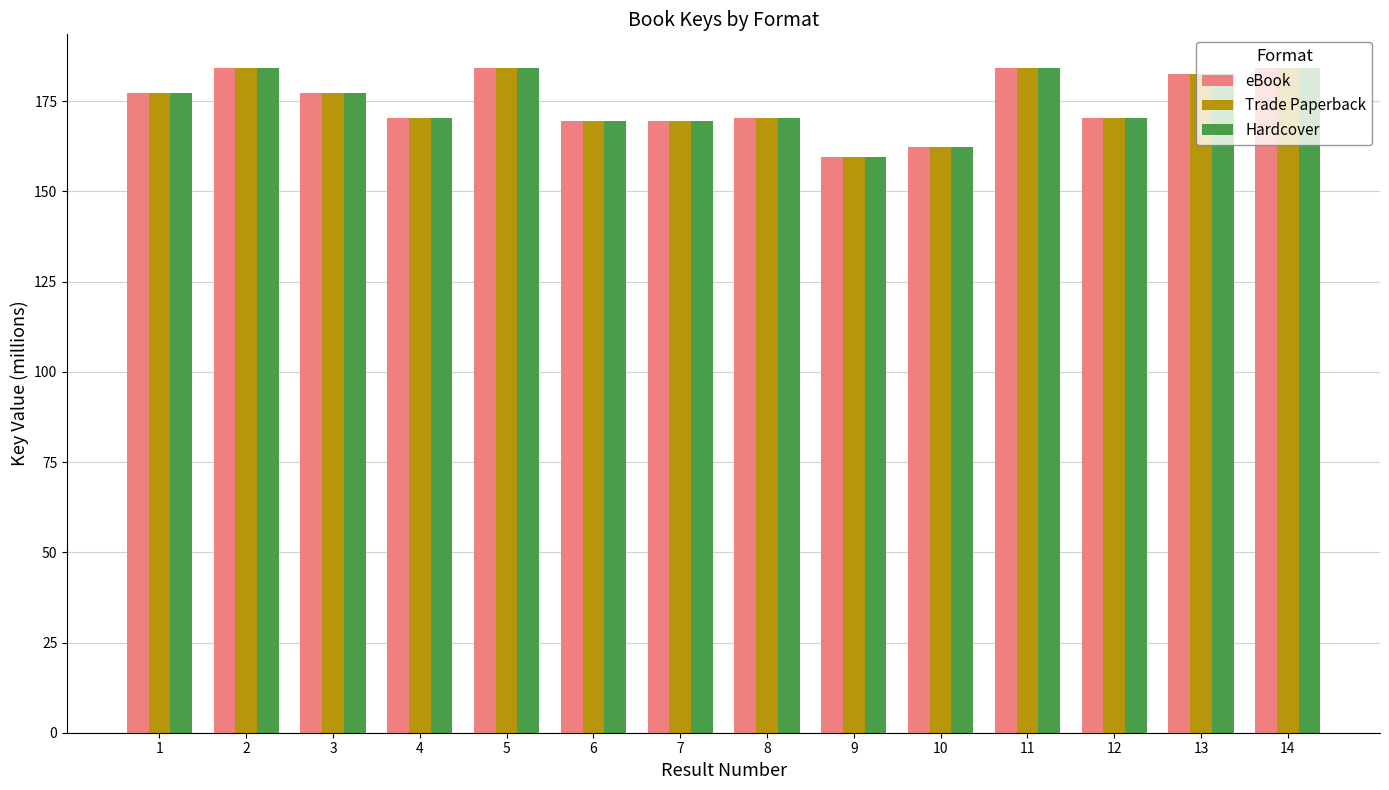

What is the highest value of the Hardcover series?

184.3